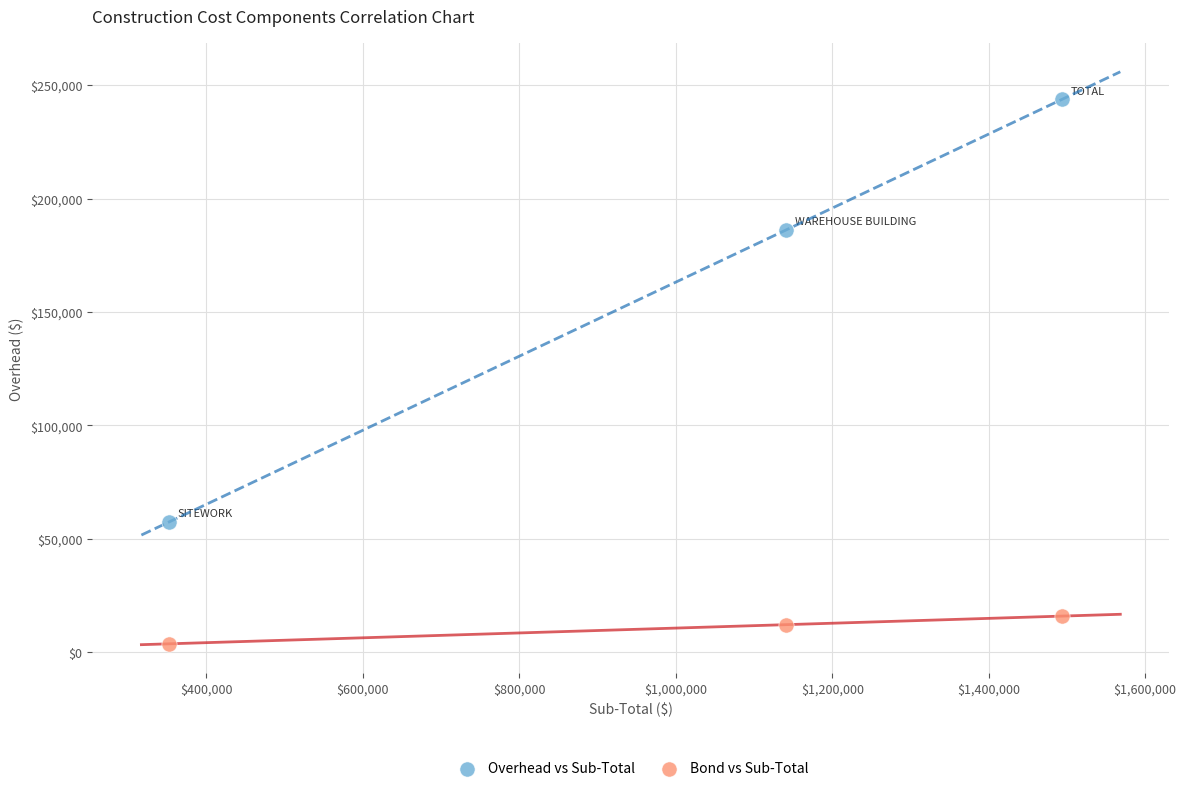

What is the X range (max minus min) for the scatter plot?

1141394.7